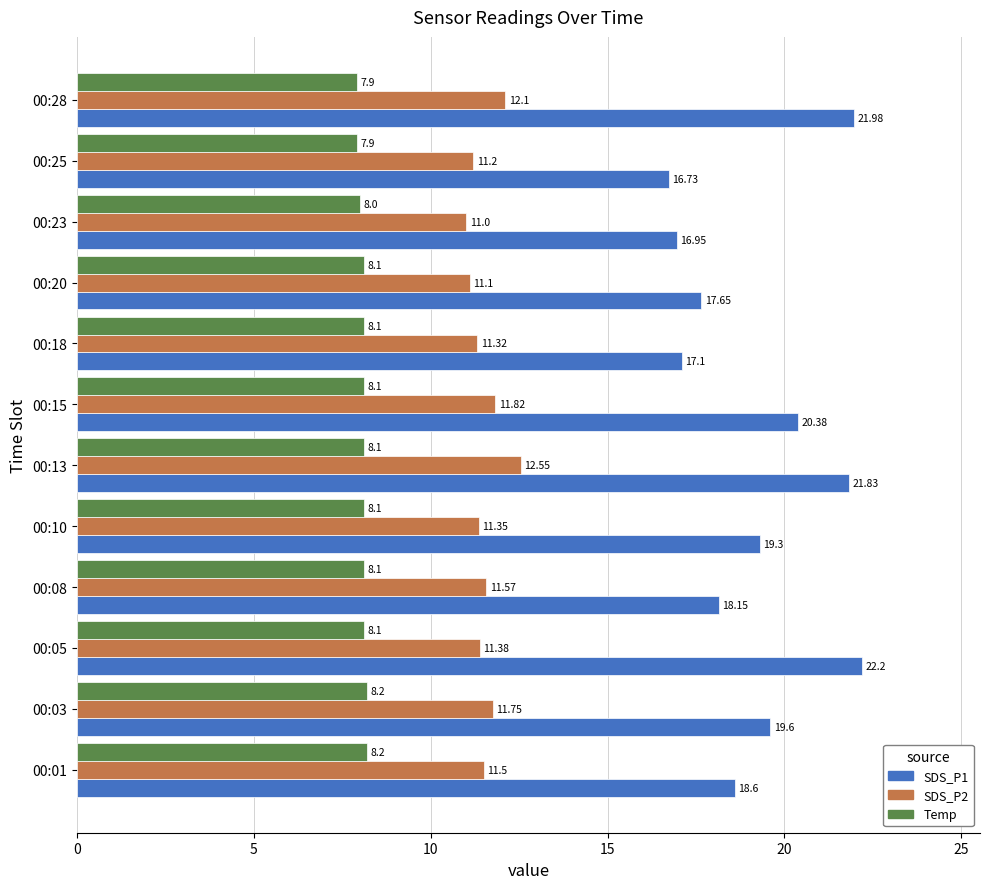

How many categories are shown in the chart?

12